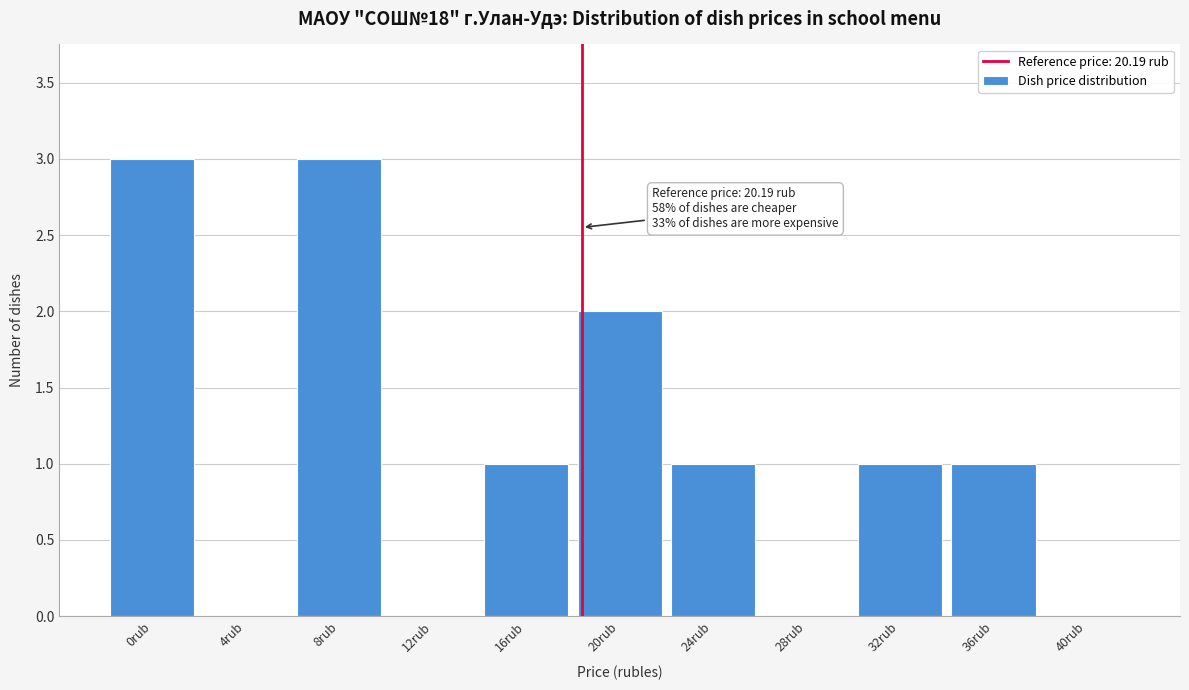

Reading left to right, what are all the values shown in this chart?

0rub=3	4rub=0	8rub=3	12rub=0	16rub=1	20rub=2	24rub=1	28rub=0	32rub=1	36rub=1	40rub=0